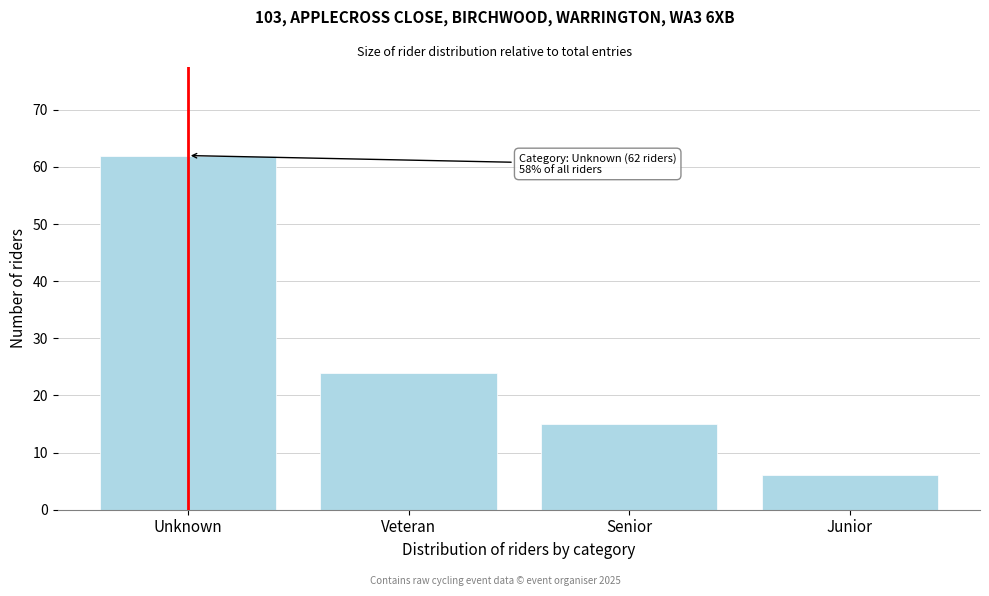

Reading left to right, list all the values displayed in this chart.

Unknown=62	Veteran=24	Senior=15	Junior=6